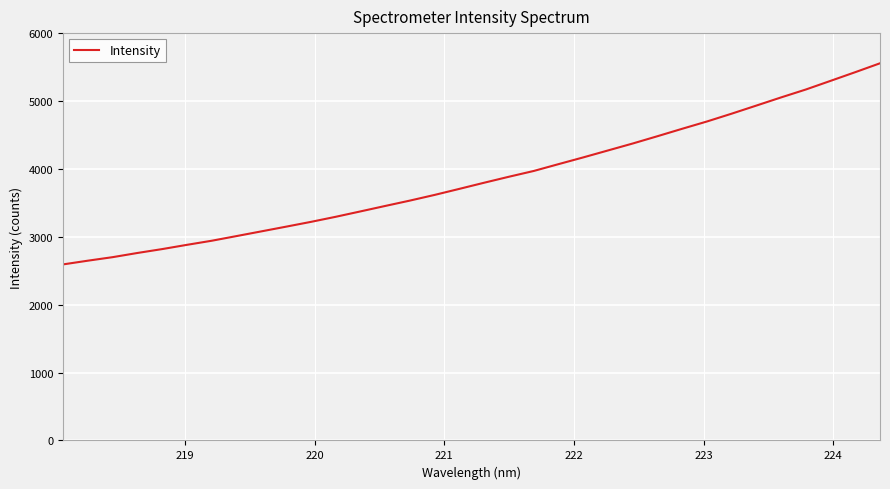

Count the number of data series in this chart.

1